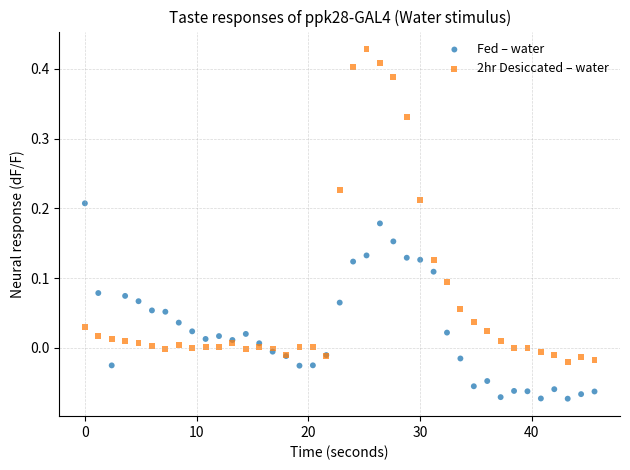

Which series reaches the maximum Y coordinate?

2hr Desiccated – water